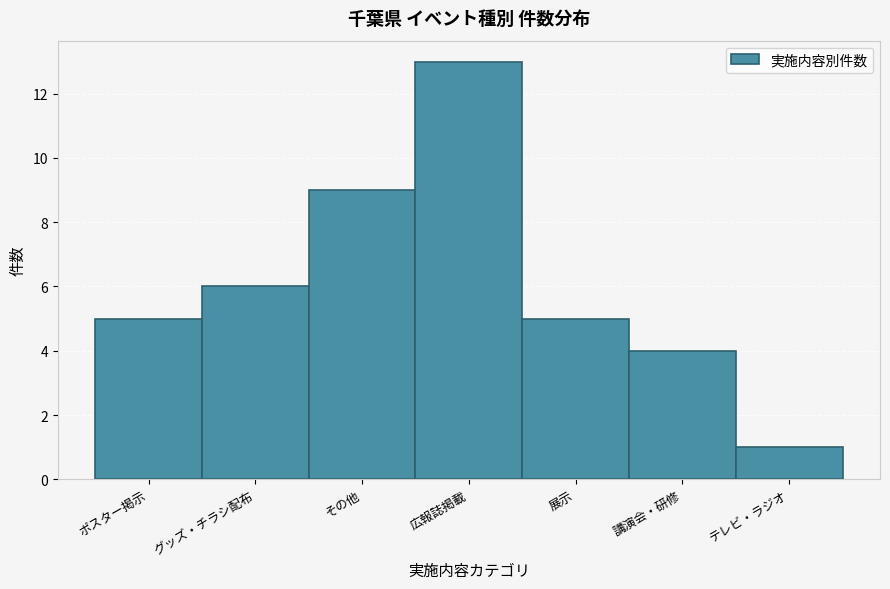

Reading left to right, what are all the values shown in this chart?

ポスター掲示=5	グッズ・チラシ配布=6	その他=9	広報誌掲載=13	展示=5	講演会・研修=4	テレビ・ラジオ=1